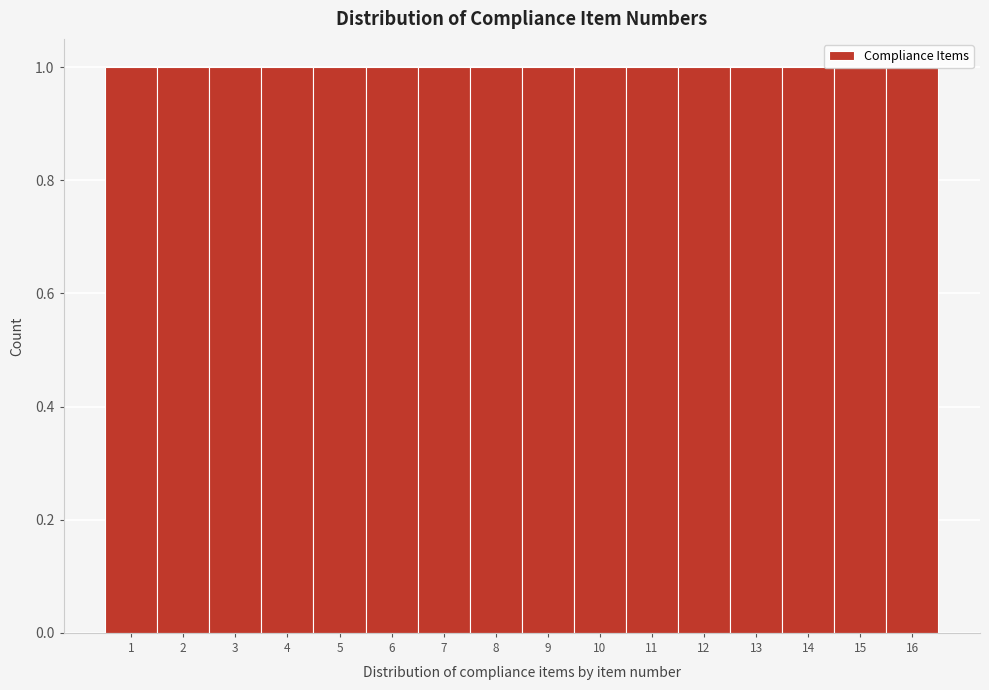

Reading left to right, transcribe this chart: for each bar, give the range it covers on the x-axis and its height. The values are not printed on the chart, so give them approximately, as read against the axis.

0.5 to 1.5: 1
1.5 to 2.5: 1
2.5 to 3.5: 1
3.5 to 4.5: 1
4.5 to 5.5: 1
5.5 to 6.5: 1
6.5 to 7.5: 1
7.5 to 8.5: 1
8.5 to 9.5: 1
9.5 to 10.5: 1
10.5 to 11.5: 1
11.5 to 12.5: 1
12.5 to 13.5: 1
13.5 to 14.5: 1
14.5 to 15.5: 1
15.5 to 16.5: 1